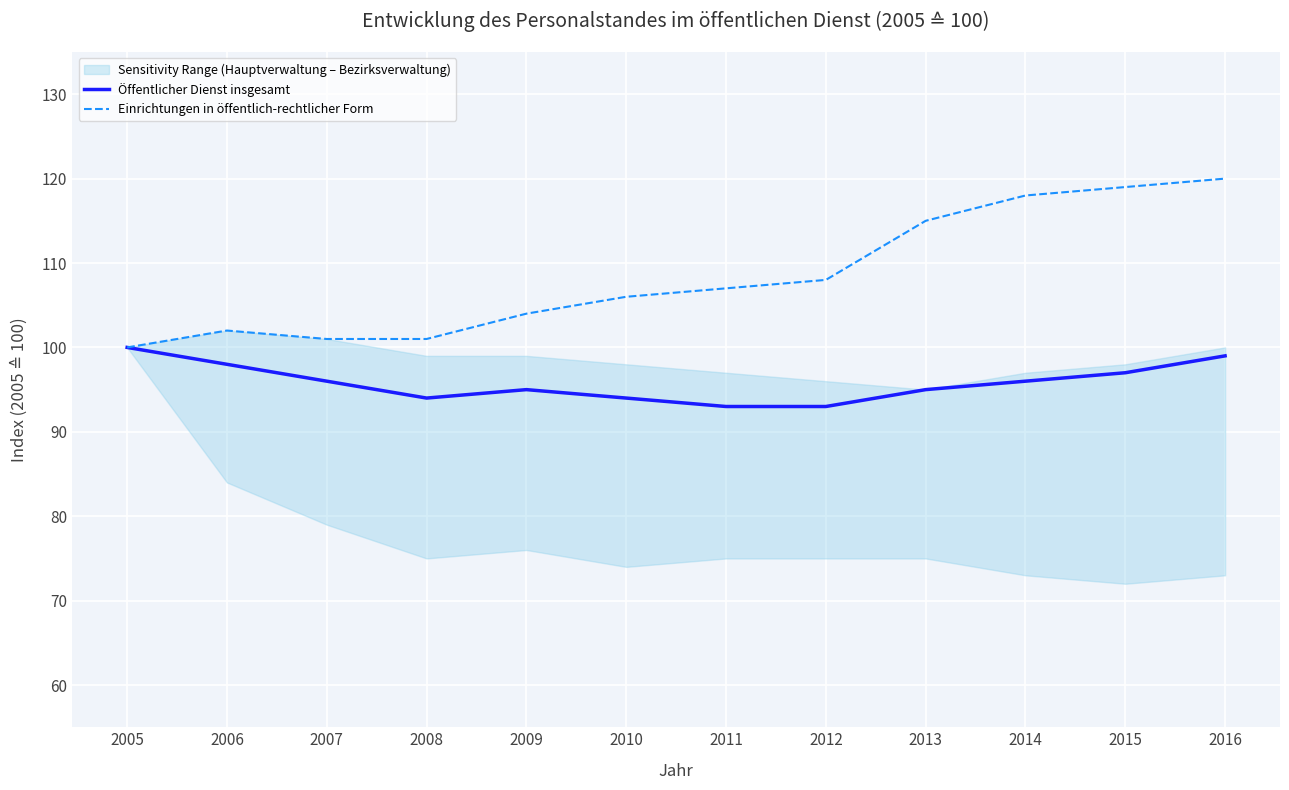

Reading left to right, extract all data points from this chart.

Öffentlicher Dienst insgesamt: 2005=100	2006=98	2007=96	2008=94	2009=95	2010=94	2011=93	2012=93	2013=95	2014=96	2015=97	2016=99
Einrichtungen in öffentlich-rechtlicher Form: 2005=100	2006=102	2007=101	2008=101	2009=104	2010=106	2011=107	2012=108	2013=115	2014=118	2015=119	2016=120